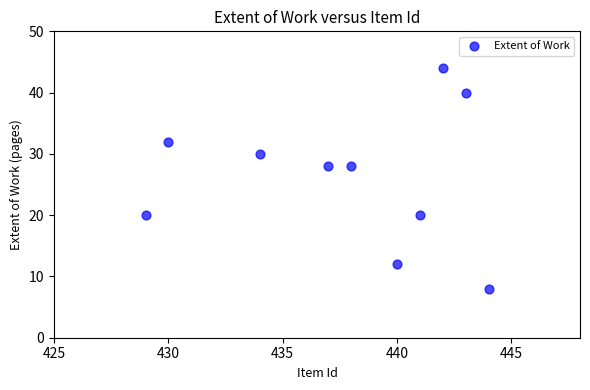

What is the average X value?

438